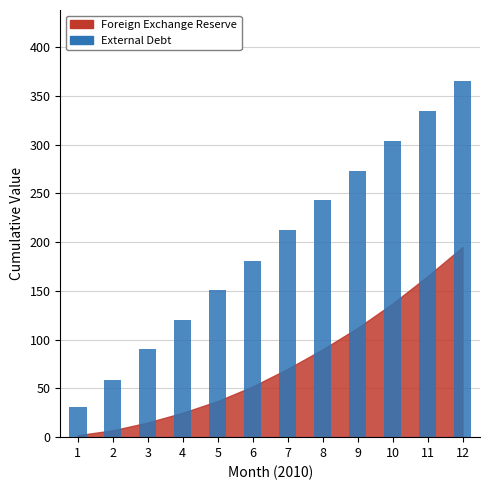

List the labels in order of value, smallest first.

1, 2, 3, 4, 5, 6, 7, 8, 9, 10, 11, 12